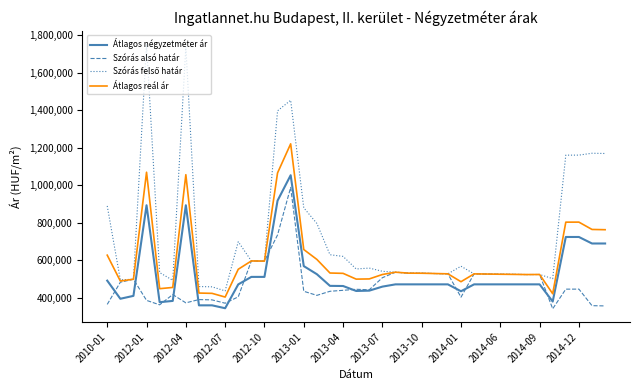

What is the highest value of the Átlagos reál ár series?

1221212